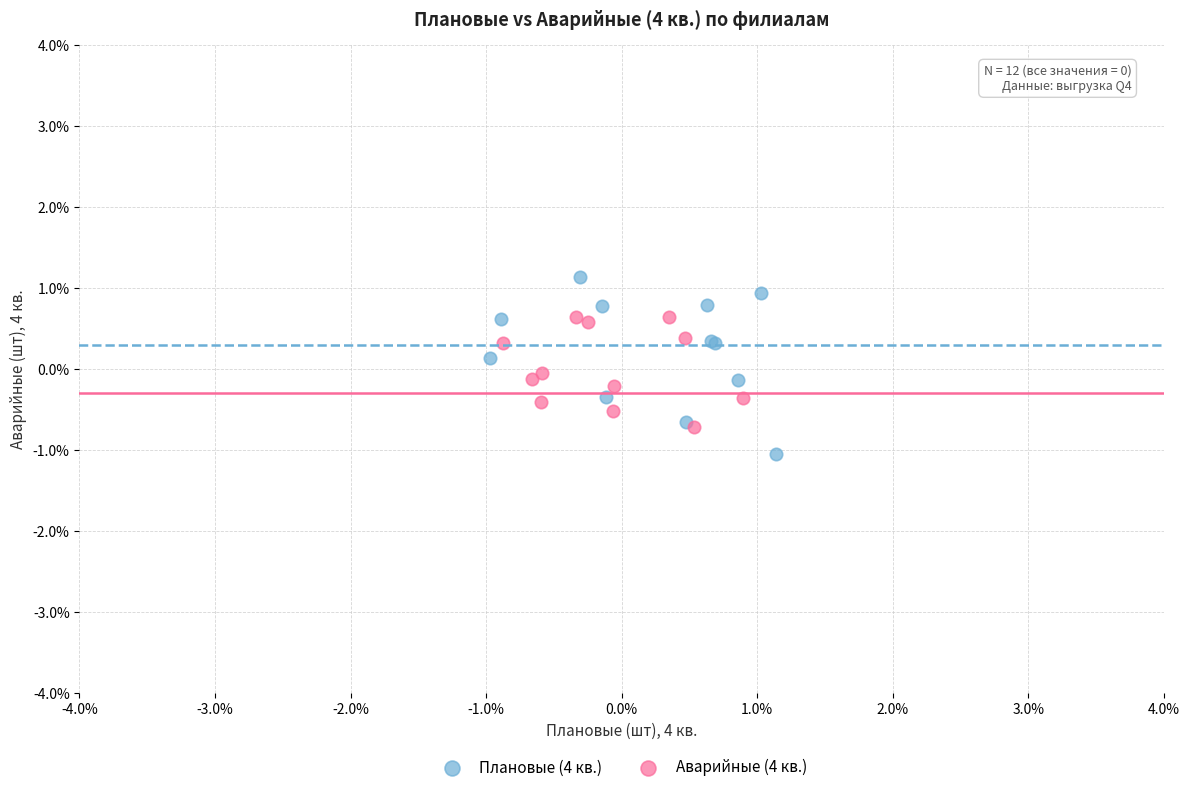

Which series has the largest Y range (max minus min)?

Плановые (4 кв.)